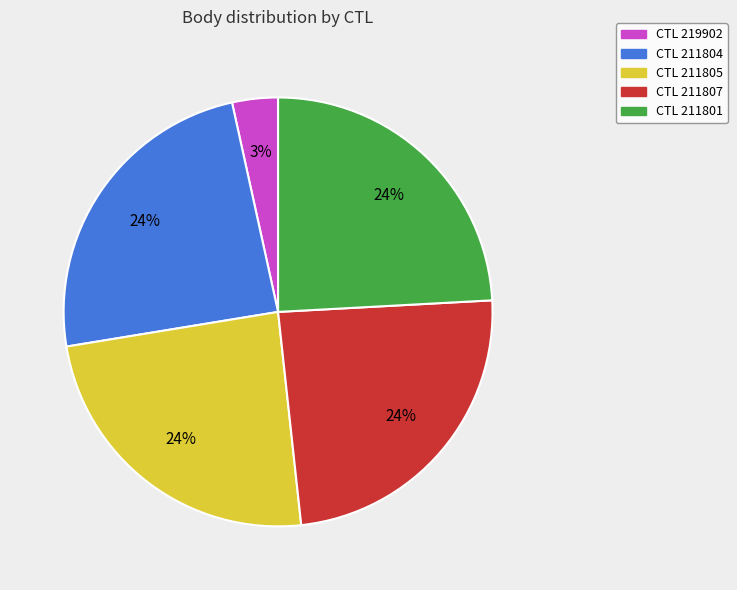

To the nearest percent, what portion does CTL 211807 represent?

24%